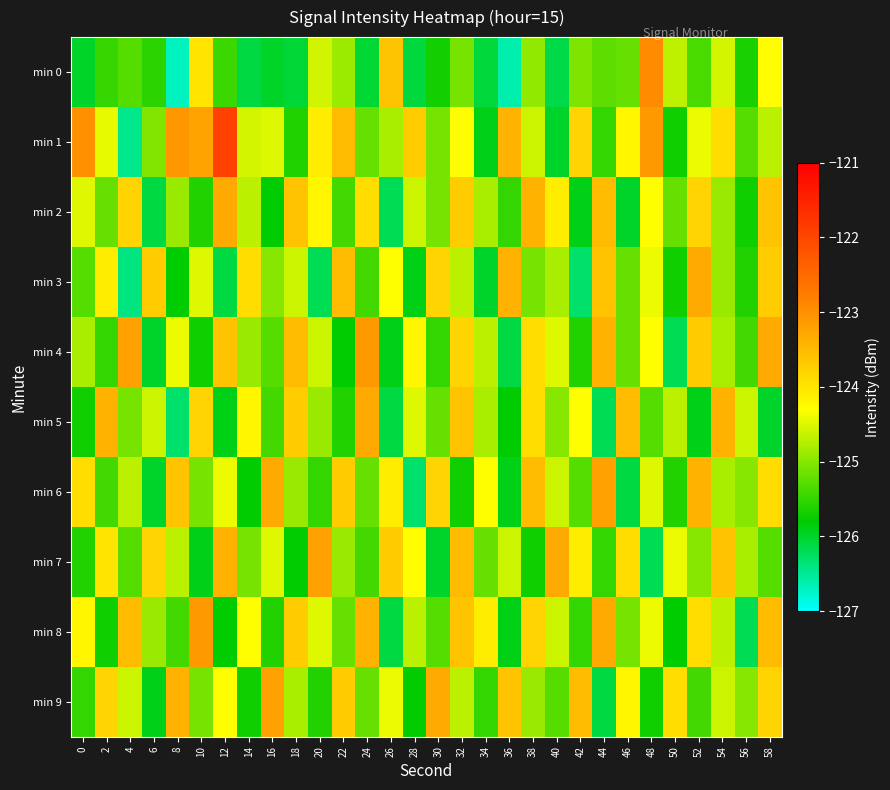

Reading left to right, what are all the values shown in this chart?

min 0: 0=-126.0	2=-125.5	4=-125.3	6=-125.5	8=-126.7	10=-124.0	12=-125.4	14=-126.1	16=-126.0	18=-126.1	20=-124.6	22=-124.9	24=-126.0	26=-123.6	28=-126.1	30=-125.7	32=-125.1	34=-126.1	36=-126.6	38=-124.9	40=-126.1	42=-125.0	44=-125.2	46=-125.2	48=-122.9	50=-124.7	52=-125.4	54=-124.6	56=-125.6	58=-124.3
min 1: 0=-123.0	2=-124.4	4=-126.5	6=-125.0	8=-123.1	10=-123.2	12=-121.9	14=-124.6	16=-124.5	18=-125.6	20=-124.1	22=-123.5	24=-125.2	26=-124.8	28=-123.7	30=-125.1	32=-124.3	34=-125.9	36=-123.4	38=-124.6	40=-126.0	42=-123.8	44=-125.5	46=-124.2	48=-123.1	50=-125.7	52=-124.4	54=-123.9	56=-125.3	58=-124.7
min 2: 0=-124.5	2=-125.2	4=-123.8	6=-126.1	8=-124.9	10=-125.6	12=-123.3	14=-124.7	16=-125.8	18=-123.6	20=-124.2	22=-125.4	24=-123.9	26=-126.2	28=-124.6	30=-125.1	32=-123.7	34=-124.8	36=-125.5	38=-123.4	40=-124.1	42=-125.9	44=-123.5	46=-126.0	48=-124.3	50=-125.2	52=-123.8	54=-124.9	56=-125.7	58=-123.6
min 3: 0=-125.3	2=-124.1	4=-126.4	6=-123.7	8=-125.8	10=-124.5	12=-126.1	14=-123.9	16=-125.0	18=-124.6	20=-126.2	22=-123.5	24=-125.4	26=-124.3	28=-125.9	30=-123.8	32=-124.7	34=-126.0	36=-123.4	38=-125.1	40=-124.8	42=-126.3	44=-123.6	46=-125.2	48=-124.4	50=-125.7	52=-123.3	54=-124.9	56=-125.6	58=-123.7
min 4: 0=-124.8	2=-125.5	4=-123.2	6=-126.0	8=-124.4	10=-125.7	12=-123.6	14=-124.9	16=-125.3	18=-123.5	20=-124.6	22=-125.8	24=-123.1	26=-125.9	28=-124.2	30=-125.5	32=-123.8	34=-124.7	36=-126.1	38=-123.9	40=-124.5	42=-125.6	44=-123.4	46=-125.2	48=-124.3	50=-126.2	52=-123.7	54=-124.8	56=-125.4	58=-123.3
min 5: 0=-125.7	2=-123.4	4=-125.1	6=-124.6	8=-126.3	10=-123.8	12=-125.9	14=-124.2	16=-125.4	18=-123.7	20=-124.9	22=-125.6	24=-123.3	26=-126.1	28=-124.5	30=-125.2	32=-123.6	34=-124.8	36=-125.8	38=-123.9	40=-125.0	42=-124.3	44=-126.2	46=-123.5	48=-125.3	50=-124.7	52=-125.9	54=-123.4	56=-124.6	58=-126.0
min 6: 0=-123.9	2=-125.4	4=-124.7	6=-126.0	8=-123.6	10=-125.1	12=-124.4	14=-125.8	16=-123.3	18=-124.9	20=-125.5	22=-123.7	24=-125.2	26=-124.1	28=-126.3	30=-123.8	32=-125.7	34=-124.3	36=-125.9	38=-123.5	40=-124.6	42=-125.3	44=-123.2	46=-126.1	48=-124.5	50=-125.6	52=-123.4	54=-124.8	56=-125.0	58=-123.9
min 7: 0=-125.6	2=-124.0	4=-125.3	6=-123.8	8=-124.7	10=-125.9	12=-123.4	14=-125.1	16=-124.5	18=-125.8	20=-123.2	22=-124.9	24=-125.4	26=-123.7	28=-124.3	30=-126.0	32=-123.5	34=-125.2	36=-124.6	38=-125.7	40=-123.3	42=-124.1	44=-125.5	46=-123.9	48=-126.2	50=-124.4	52=-125.0	54=-123.6	56=-124.8	58=-125.3
min 8: 0=-124.2	2=-125.7	4=-123.5	6=-124.9	8=-125.4	10=-123.1	12=-125.8	14=-124.3	16=-125.6	18=-123.7	20=-124.5	22=-125.2	24=-123.4	26=-126.1	28=-124.7	30=-125.3	32=-123.6	34=-124.1	36=-125.9	38=-123.8	40=-124.6	42=-125.5	44=-123.3	46=-125.1	48=-124.4	50=-125.8	52=-123.9	54=-124.7	56=-126.2	58=-123.5
min 9: 0=-125.5	2=-123.8	4=-124.6	6=-125.9	8=-123.4	10=-125.1	12=-124.3	14=-125.7	16=-123.2	18=-124.8	20=-125.6	22=-123.7	24=-125.2	26=-124.4	28=-125.8	30=-123.3	32=-124.7	34=-125.5	36=-123.6	38=-124.9	40=-125.3	42=-123.5	44=-126.1	46=-124.2	48=-125.7	50=-123.9	52=-125.4	54=-124.6	56=-125.0	58=-123.8